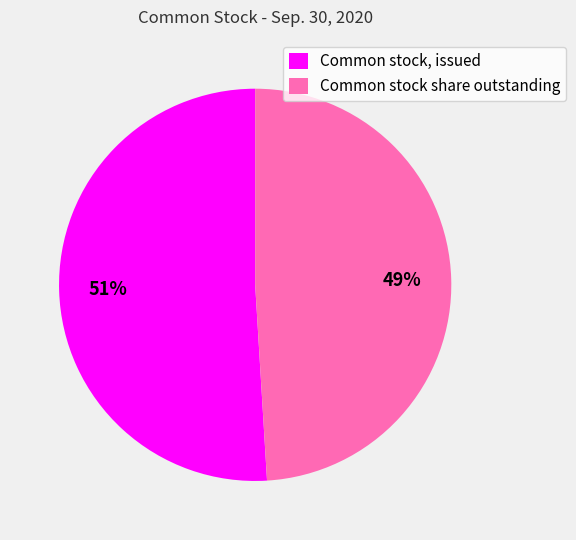

Which category accounts for the majority?

Common stock, issued